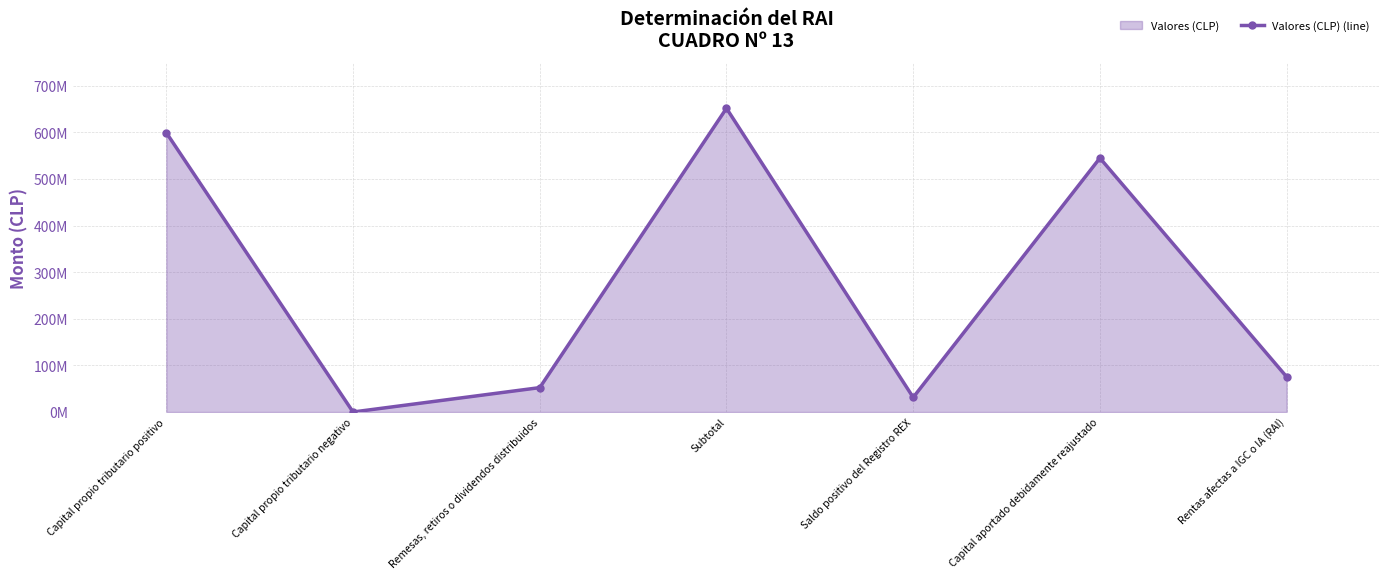

The chart shows a value of 651564182.6 at Subtotal. True or false?

True